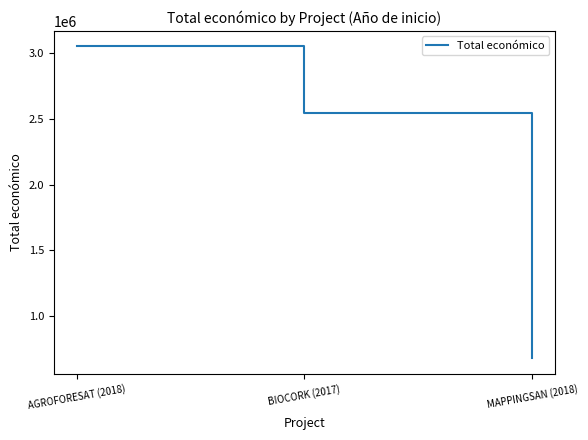

What is the sum of all values?

6275281